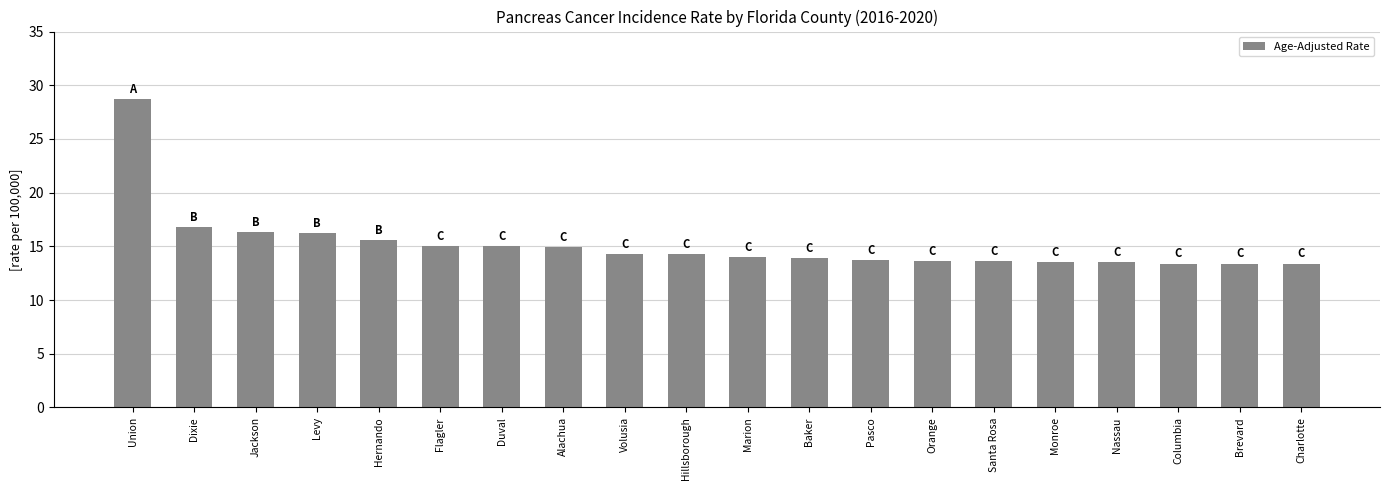

What is the approximate value at Volusia?

14.3